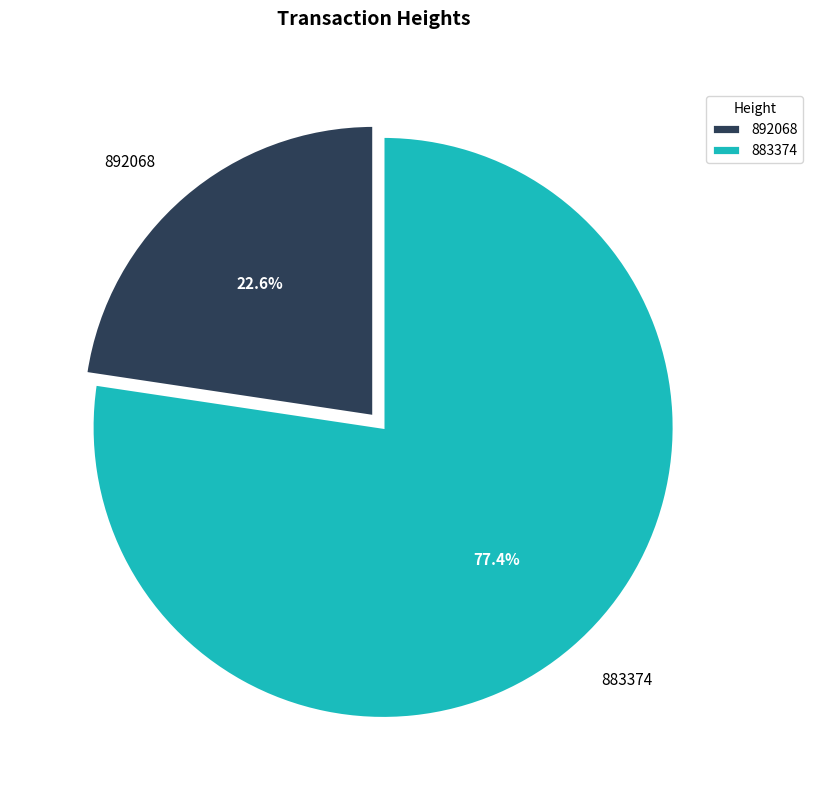

Which slice is the smallest?

892068